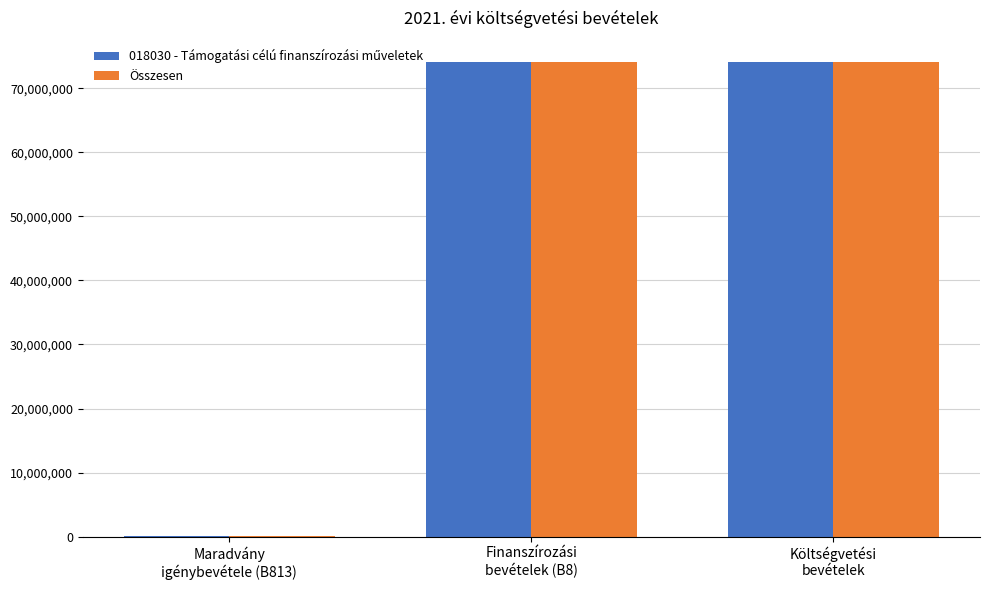

What is the sum of all Összesen values?

148268000